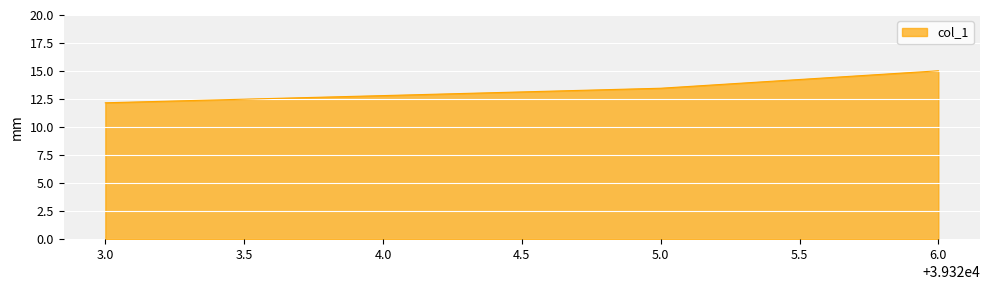

Rank the categories by value from highest to lowest.

6.0, 5.0, 4.0, 3.0